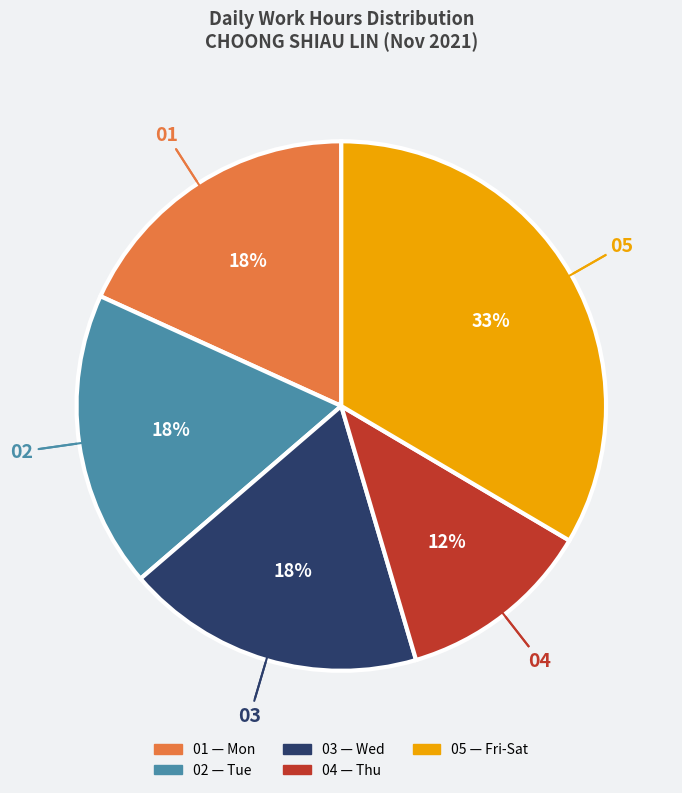

Is there a majority slice in this chart?

No